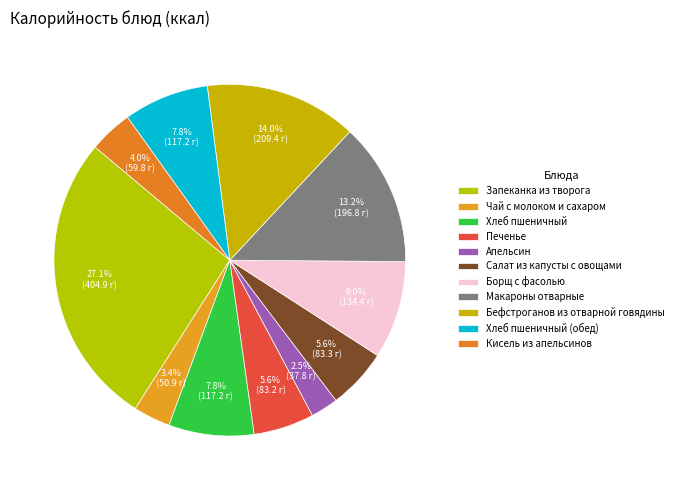

What is the change in value from Апельсин to Салат из капусты с овощами?

+45.5